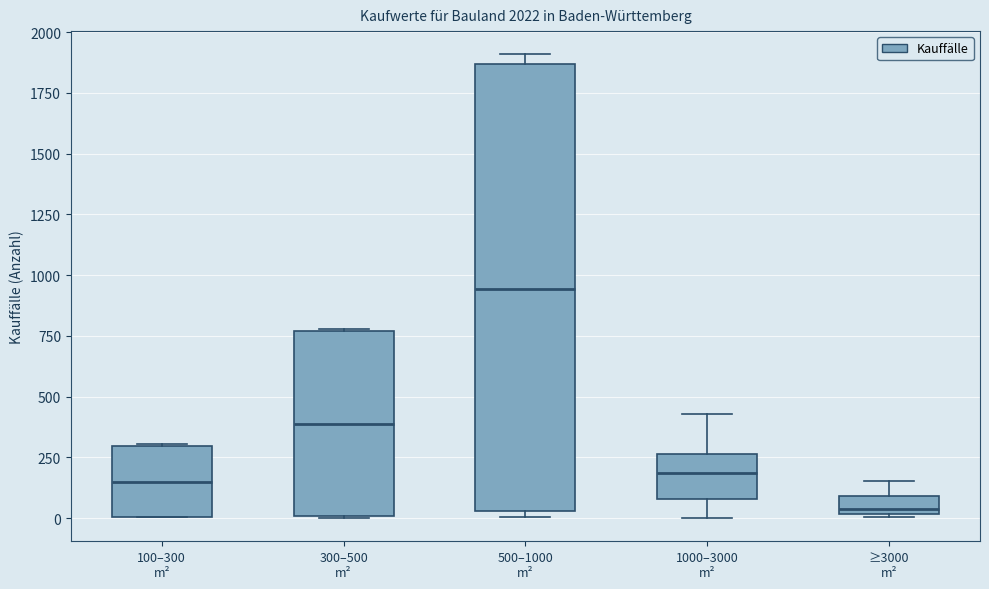

Where is the upper edge of the box for 500–1000 m² on the y-axis? The values are not printed on the chart, so give them approximately, as read against the axis.

1850